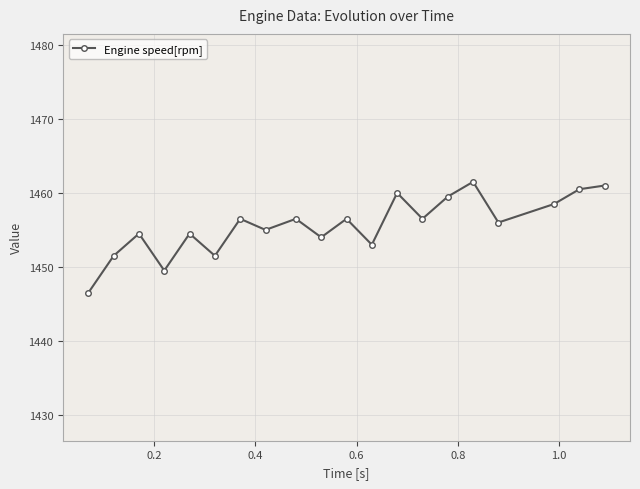

What is the smallest value displayed?

1446.5